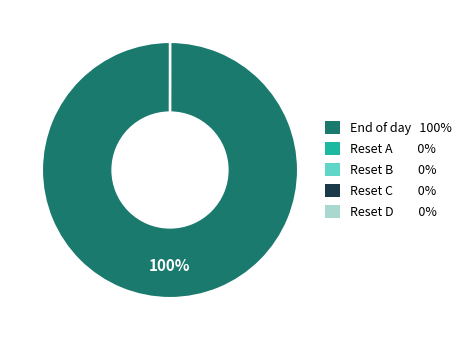

Which slice is the largest?

End of day 100%